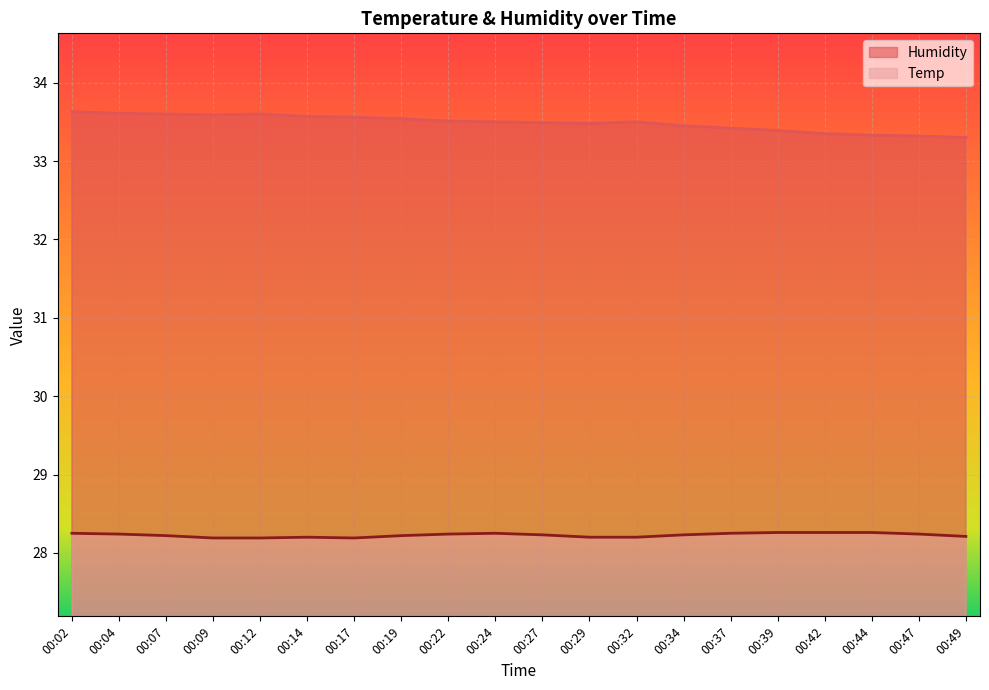

True or false: Temp and Humidity cross at least once.

False